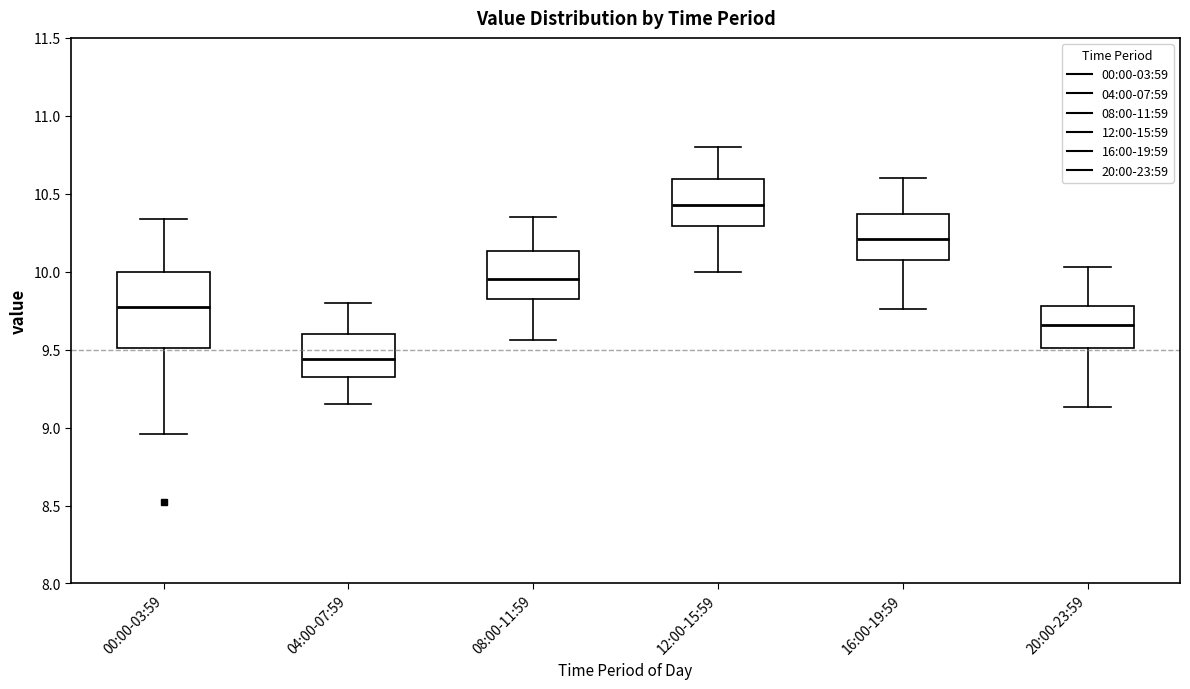

Reading left to right, transcribe this box plot: for each box, give where its median line is, the range the box spans, and where its two whiskers end, as read against the y-axis. The values are not printed on the chart, so give them approximately, as read against the axis.

00:00-03:59: median 9.80, box 9.50 to 10.00, whiskers 8.95 to 10.35
04:00-07:59: median 9.45, box 9.30 to 9.60, whiskers 9.15 to 9.80
08:00-11:59: median 9.95, box 9.80 to 10.15, whiskers 9.55 to 10.35
12:00-15:59: median 10.45, box 10.30 to 10.60, whiskers 10.00 to 10.80
16:00-19:59: median 10.20, box 10.05 to 10.35, whiskers 9.75 to 10.60
20:00-23:59: median 9.65, box 9.50 to 9.80, whiskers 9.15 to 10.05